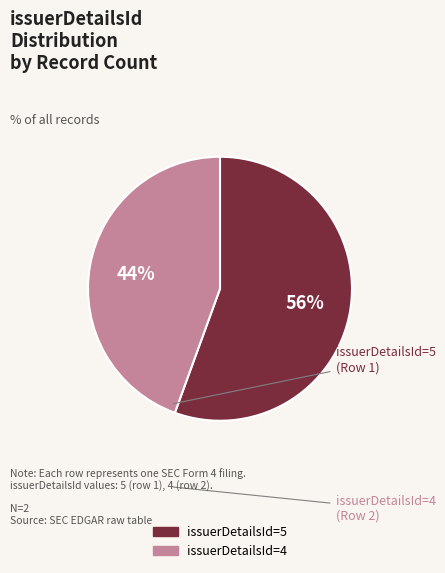

Between issuerDetailsId=4 and issuerDetailsId=5, which is larger?

issuerDetailsId=5